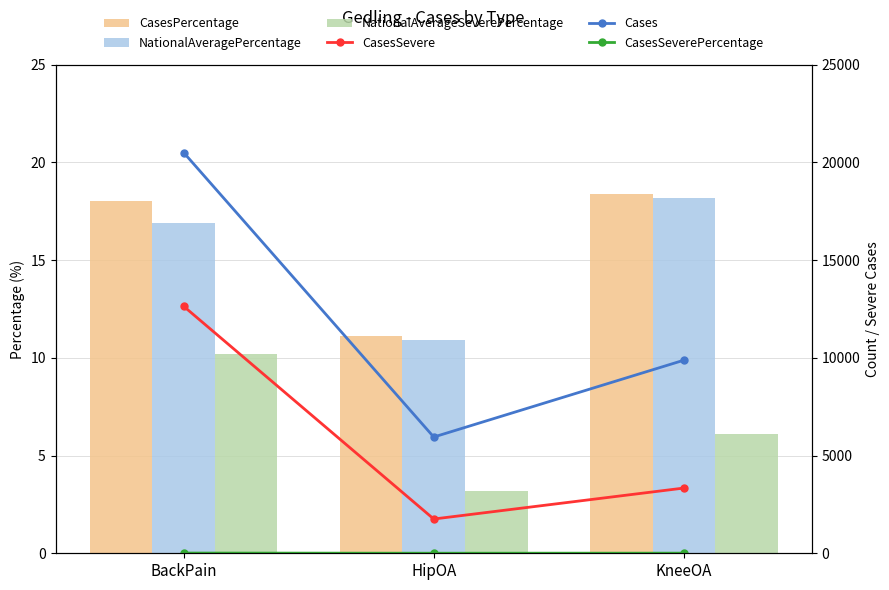

At which label does NationalAverageSeverePercentage reach its minimum?

HipOA